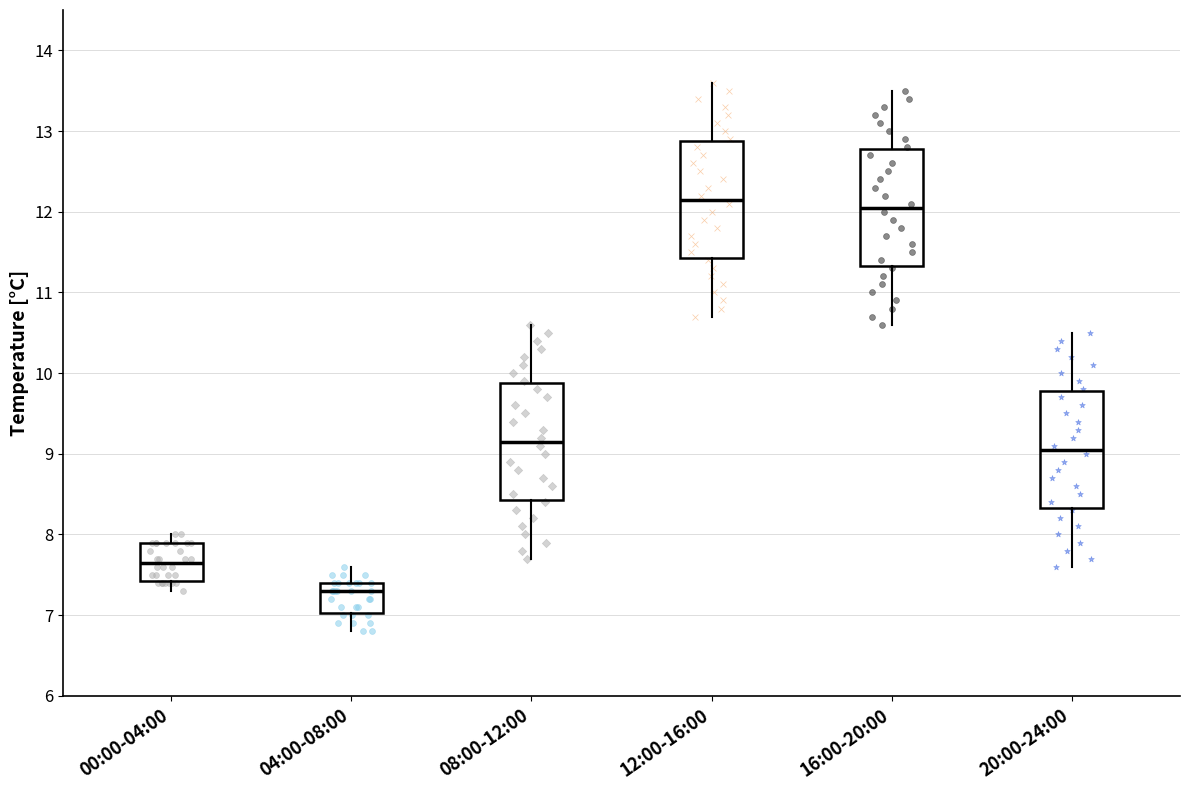

Reading left to right, transcribe this box plot: for each box, give where its median line is, the range the box spans, and where its two whiskers end, as read against the y-axis. The values are not printed on the chart, so give them approximately, as read against the axis.

00:00-04:00: median 7.7, box 7.4 to 7.9, whiskers 7.3 to 8.0
04:00-08:00: median 7.3, box 7.0 to 7.4, whiskers 6.8 to 7.6
08:00-12:00: median 9.2, box 8.4 to 9.9, whiskers 7.7 to 10.6
12:00-16:00: median 12.2, box 11.4 to 12.9, whiskers 10.7 to 13.6
16:00-20:00: median 12.1, box 11.3 to 12.8, whiskers 10.6 to 13.5
20:00-24:00: median 9.1, box 8.3 to 9.8, whiskers 7.6 to 10.5